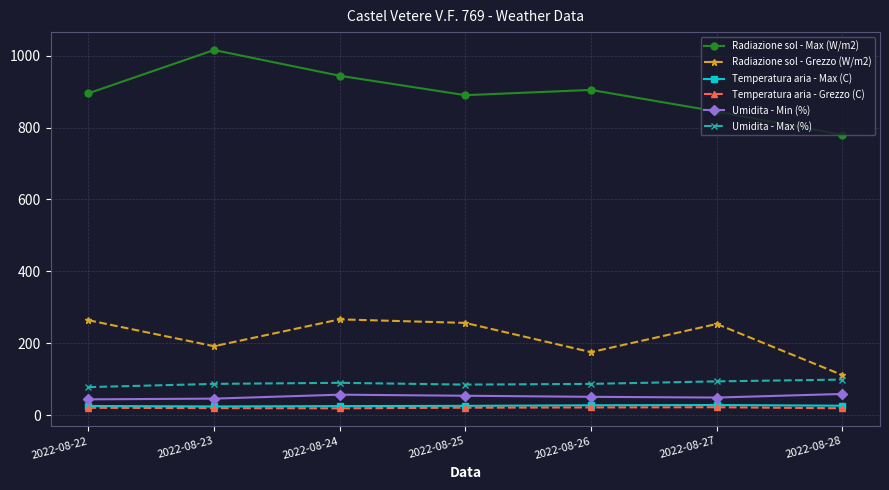

Which category has the highest value across all series?

2022-08-23